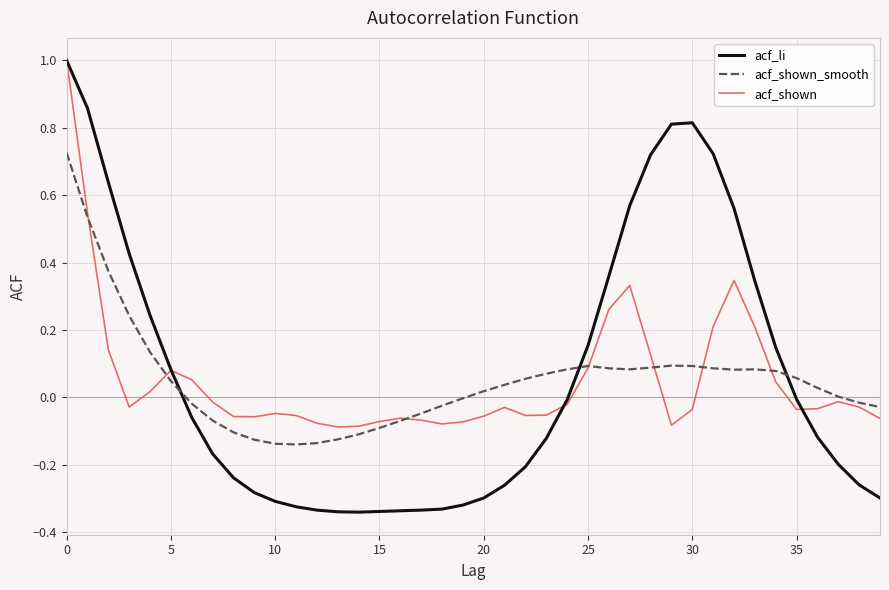

What is the greatest value displayed?

1.0